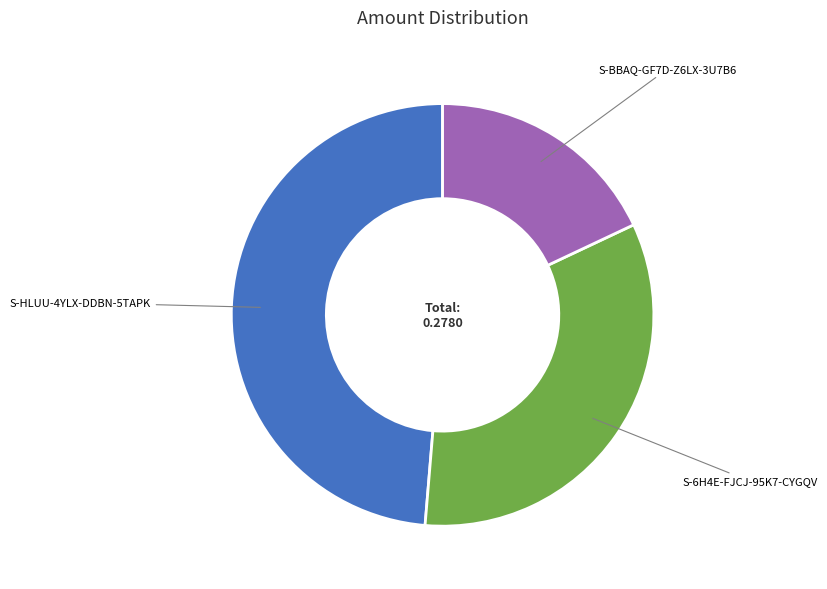

Rank the categories by value from highest to lowest.

S-HLUU-4YLX-DDBN-5TAPK, S-6H4E-FJCJ-95K7-CYGQV, S-BBAQ-GF7D-Z6LX-3U7B6